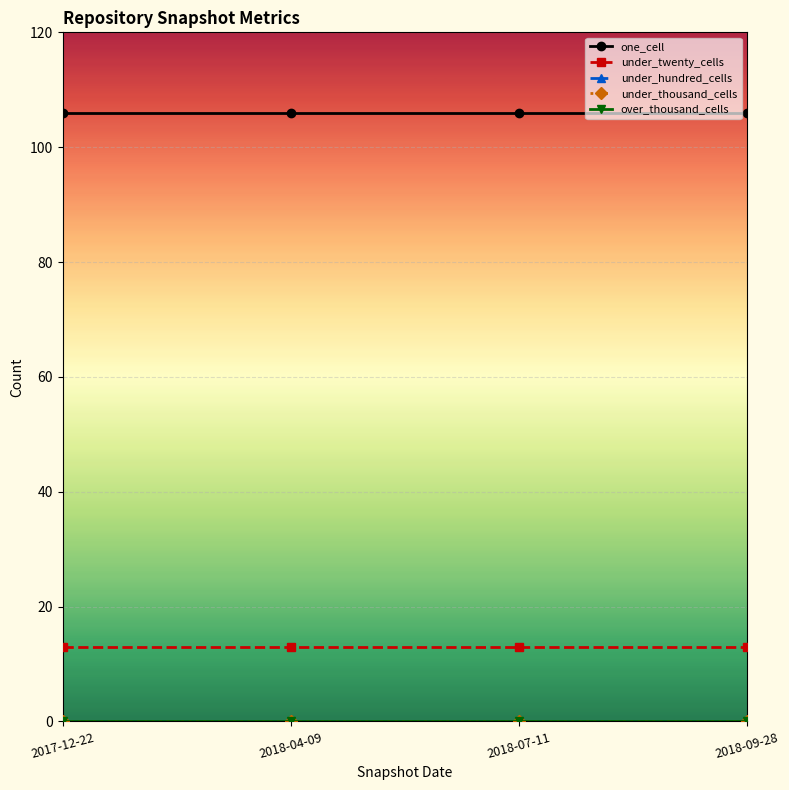

Does the chart display data point markers on the line(s)?

Yes